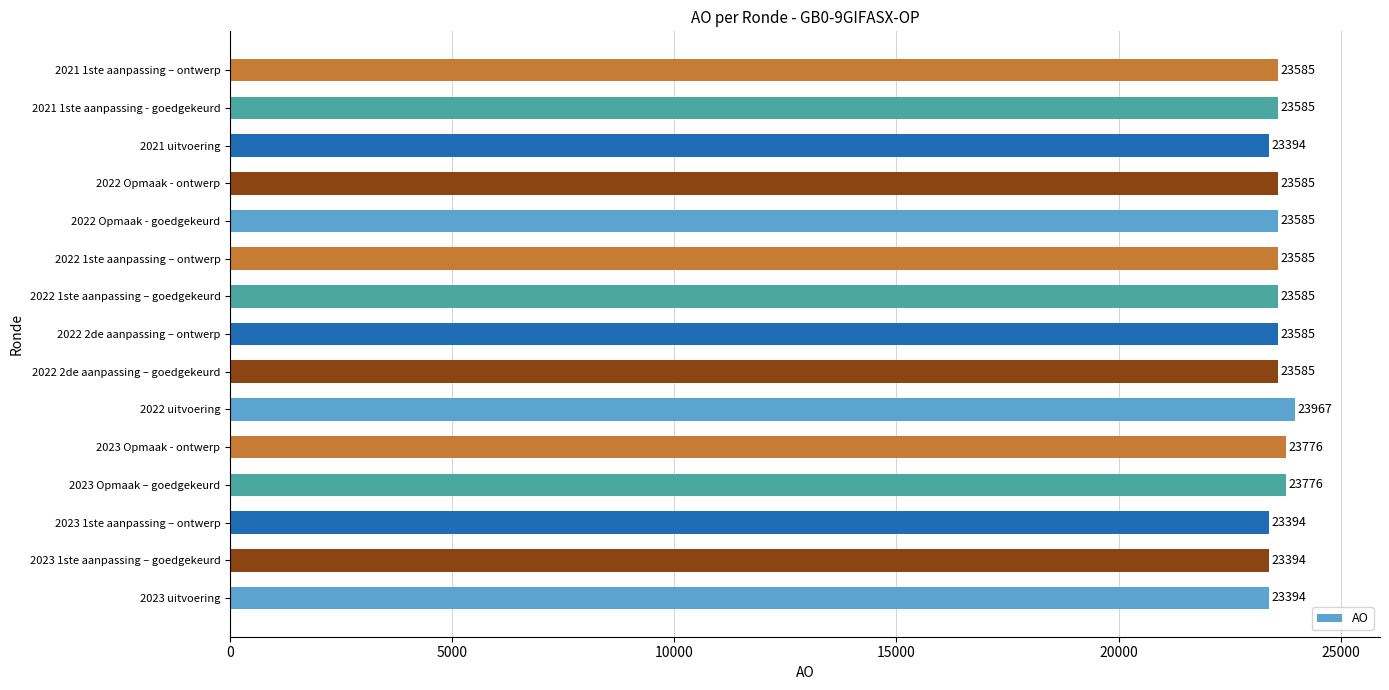

How many series are shown in this chart?

1